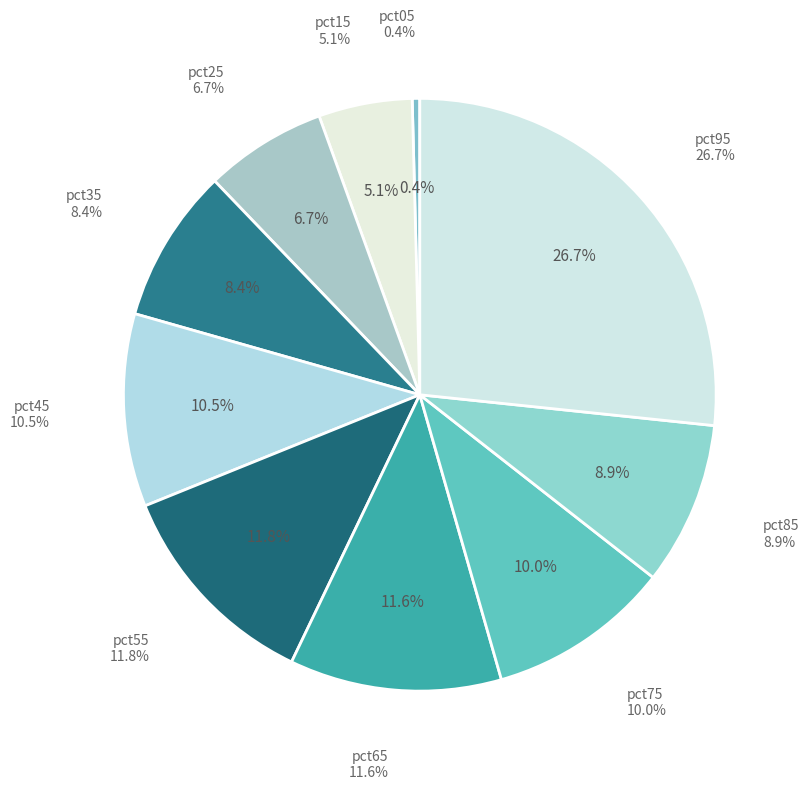

How many slices are in this pie chart?

10